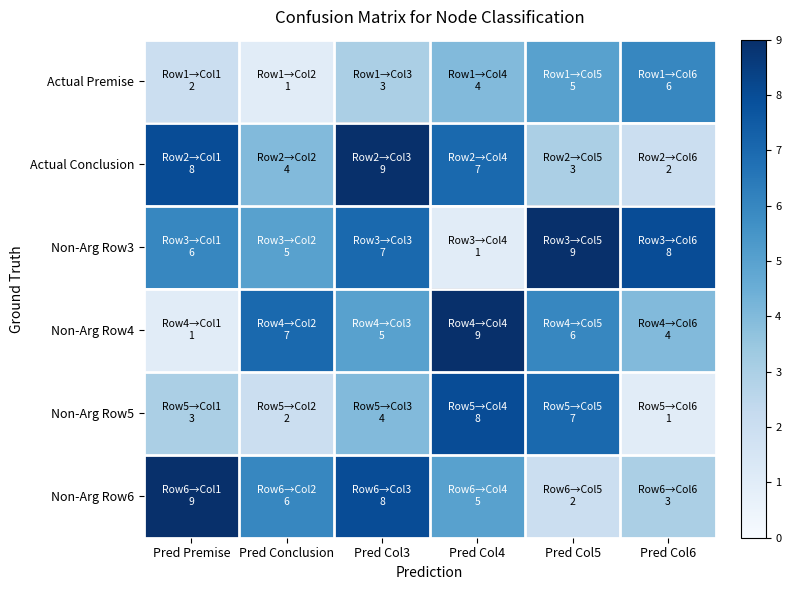

What is the difference between the highest and lowest values at Pred Col5?

7